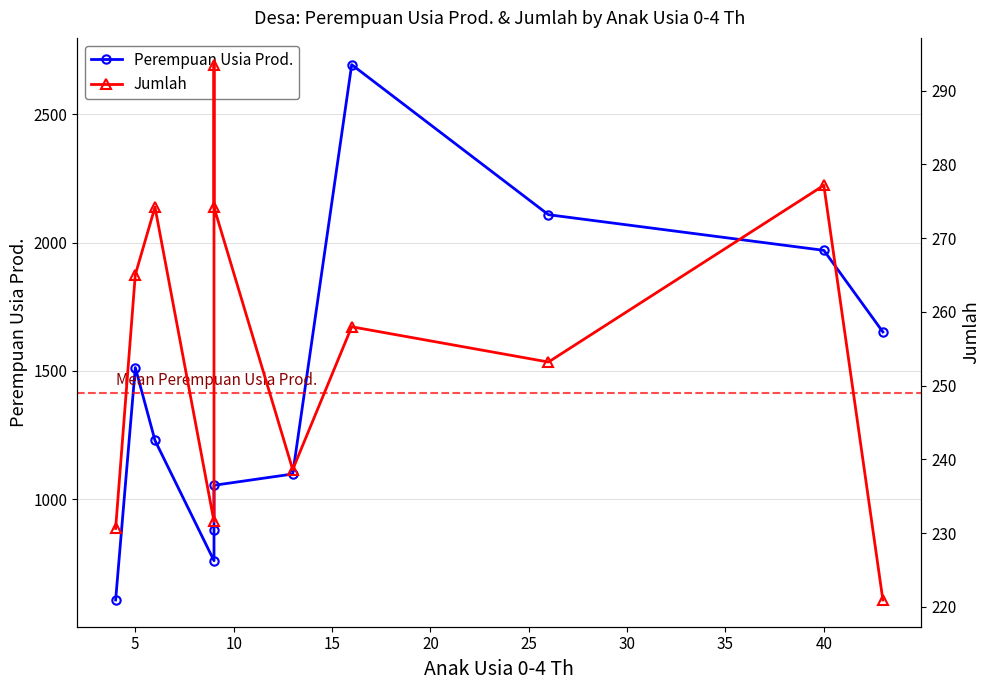

What is the value of the Jumlah point at the 1st from the left?

230.6